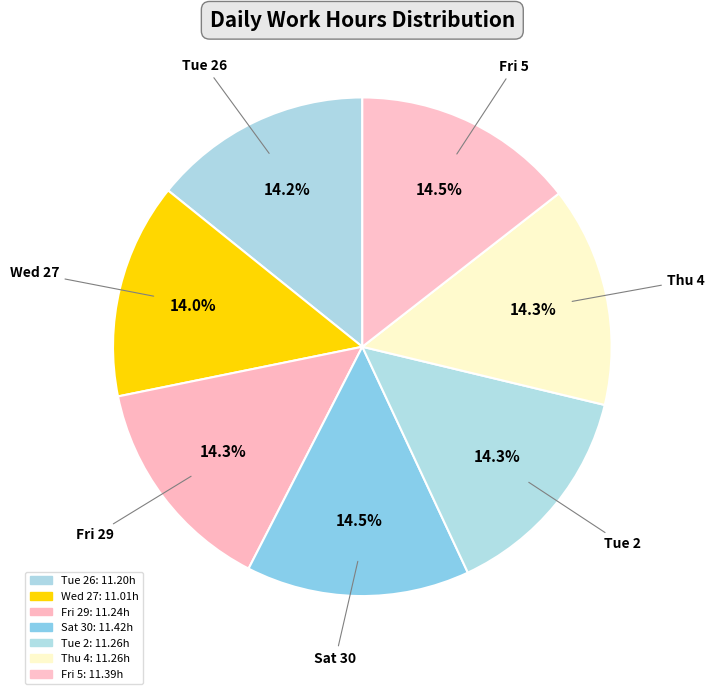

Does Fri 29 represent more than half of the total?

No